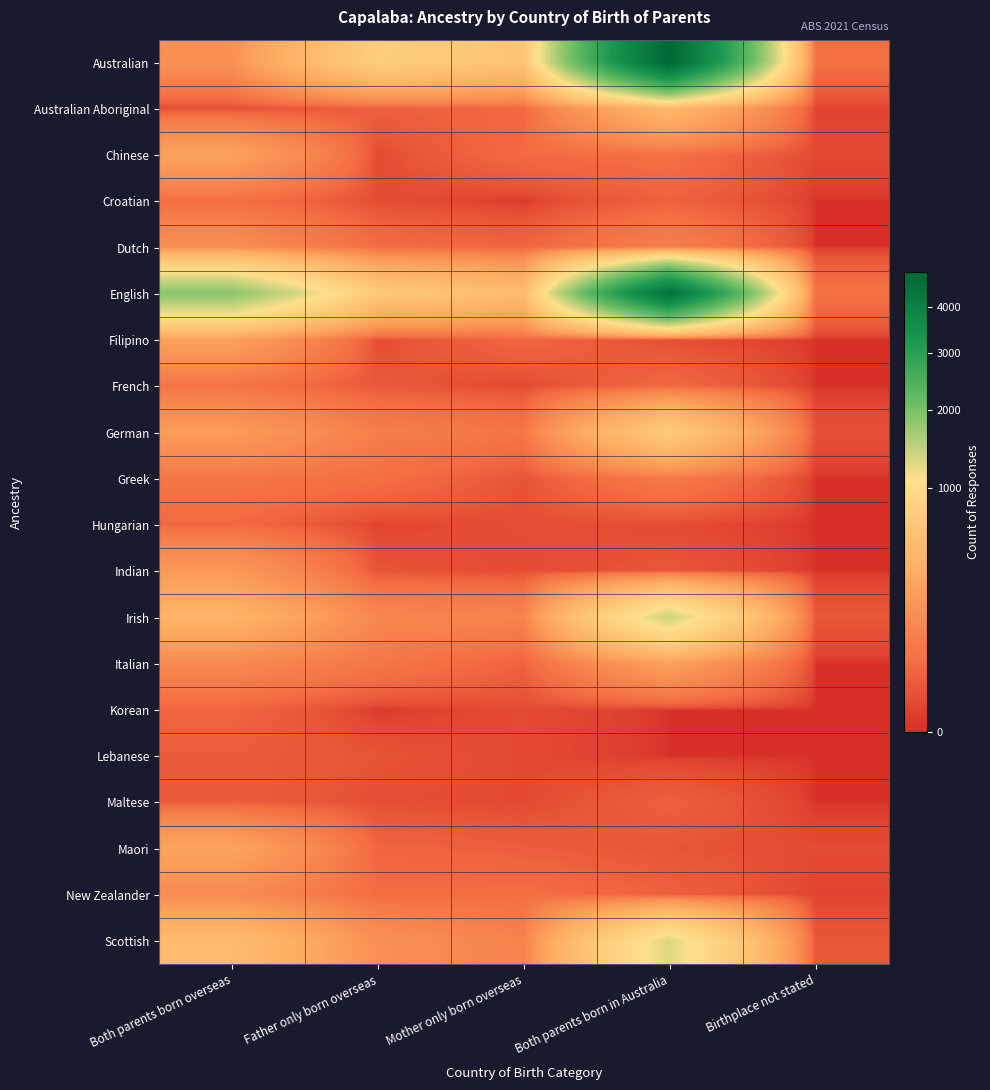

Reading left to right, transcribe all the data shown in this chart.

Australian: Both parents born overseas=174	Father only born overseas=767	Mother only born overseas=641	Both parents born in Australia=4885	Birthplace not stated=48
Australian Aboriginal: Both parents born overseas=6	Father only born overseas=23	Mother only born overseas=35	Both parents born in Australia=469	Birthplace not stated=3
Chinese: Both parents born overseas=274	Father only born overseas=6	Mother only born overseas=39	Both parents born in Australia=49	Birthplace not stated=5
Croatian: Both parents born overseas=47	Father only born overseas=7	Mother only born overseas=0	Both parents born in Australia=26	Birthplace not stated=0
Dutch: Both parents born overseas=161	Father only born overseas=43	Mother only born overseas=29	Both parents born in Australia=98	Birthplace not stated=0
English: Both parents born overseas=1864	Father only born overseas=697	Mother only born overseas=527	Both parents born in Australia=4510	Birthplace not stated=54
Filipino: Both parents born overseas=261	Father only born overseas=7	Mother only born overseas=33	Both parents born in Australia=8	Birthplace not stated=0
French: Both parents born overseas=57	Father only born overseas=15	Mother only born overseas=5	Both parents born in Australia=34	Birthplace not stated=0
German: Both parents born overseas=231	Father only born overseas=93	Mother only born overseas=66	Both parents born in Australia=733	Birthplace not stated=9
Greek: Both parents born overseas=67	Father only born overseas=48	Mother only born overseas=11	Both parents born in Australia=78	Birthplace not stated=0
Hungarian: Both parents born overseas=37	Father only born overseas=3	Mother only born overseas=8	Both parents born in Australia=6	Birthplace not stated=0
Indian: Both parents born overseas=212	Father only born overseas=12	Mother only born overseas=6	Both parents born in Australia=14	Birthplace not stated=0
Irish: Both parents born overseas=417	Father only born overseas=125	Mother only born overseas=111	Both parents born in Australia=1396	Birthplace not stated=14
Italian: Both parents born overseas=135	Father only born overseas=68	Mother only born overseas=26	Both parents born in Australia=263	Birthplace not stated=0
Korean: Both parents born overseas=31	Father only born overseas=0	Mother only born overseas=6	Both parents born in Australia=0	Birthplace not stated=0
Lebanese: Both parents born overseas=20	Father only born overseas=12	Mother only born overseas=5	Both parents born in Australia=0	Birthplace not stated=0
Maltese: Both parents born overseas=21	Father only born overseas=8	Mother only born overseas=5	Both parents born in Australia=24	Birthplace not stated=0
Maori: Both parents born overseas=287	Father only born overseas=30	Mother only born overseas=22	Both parents born in Australia=13	Birthplace not stated=6
New Zealander: Both parents born overseas=142	Father only born overseas=43	Mother only born overseas=45	Both parents born in Australia=25	Birthplace not stated=3
Scottish: Both parents born overseas=514	Father only born overseas=169	Mother only born overseas=108	Both parents born in Australia=1280	Birthplace not stated=14